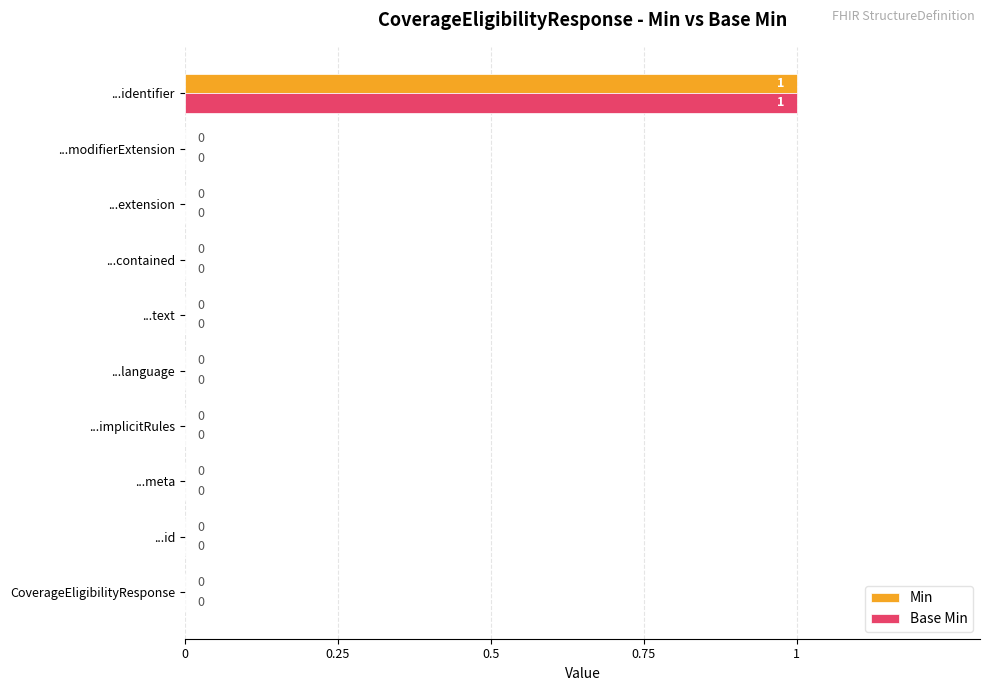

Which label corresponds to the largest value in the chart?

...identifier